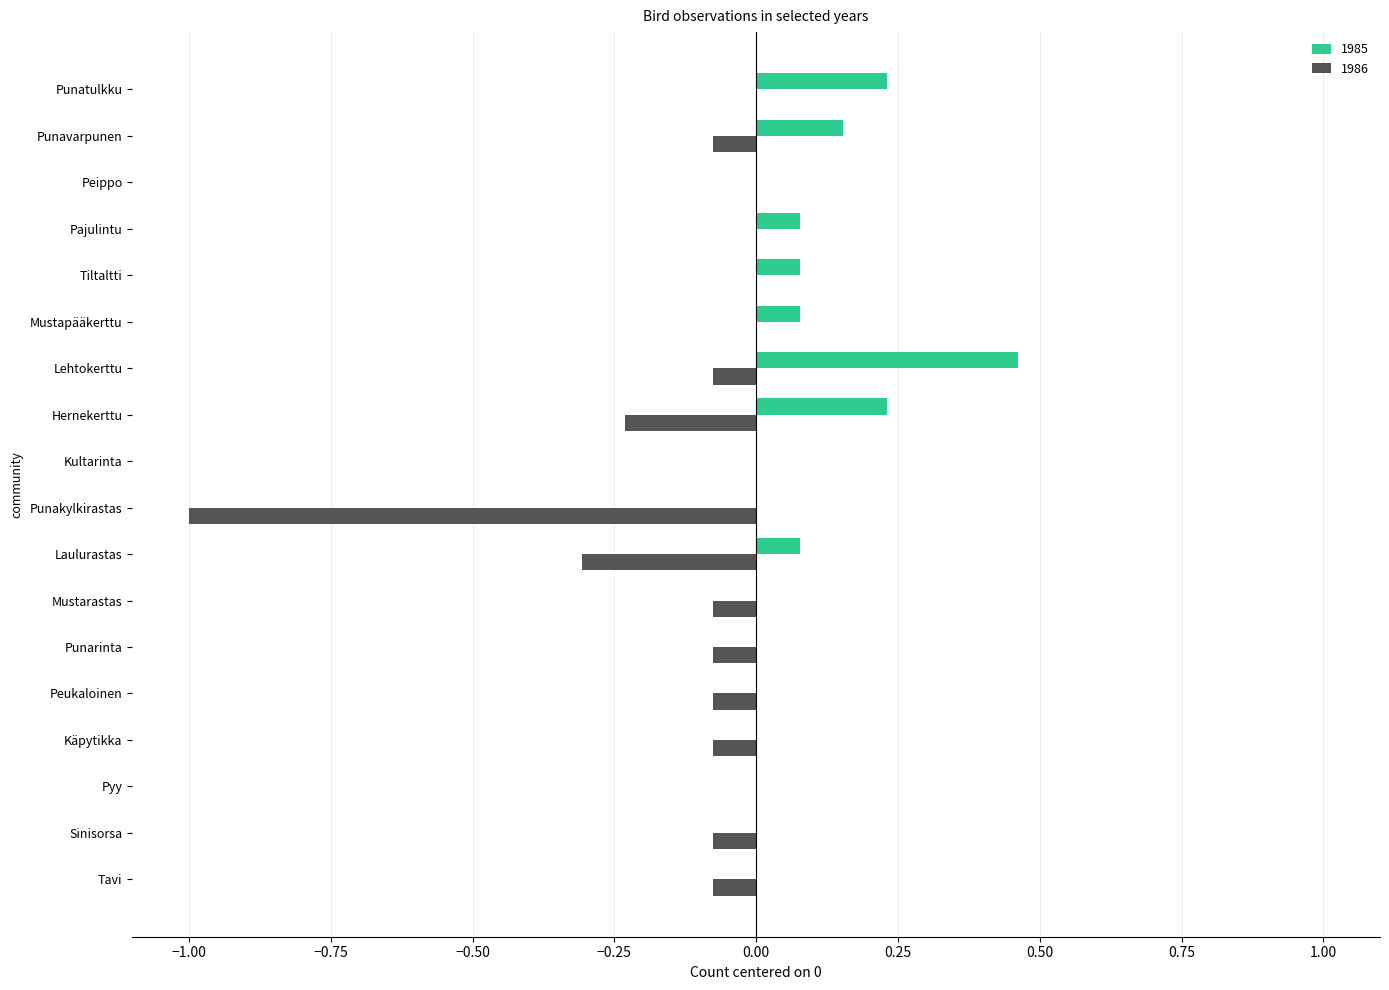

Which category has the highest value in the 1985 series?

Lehtokerttu